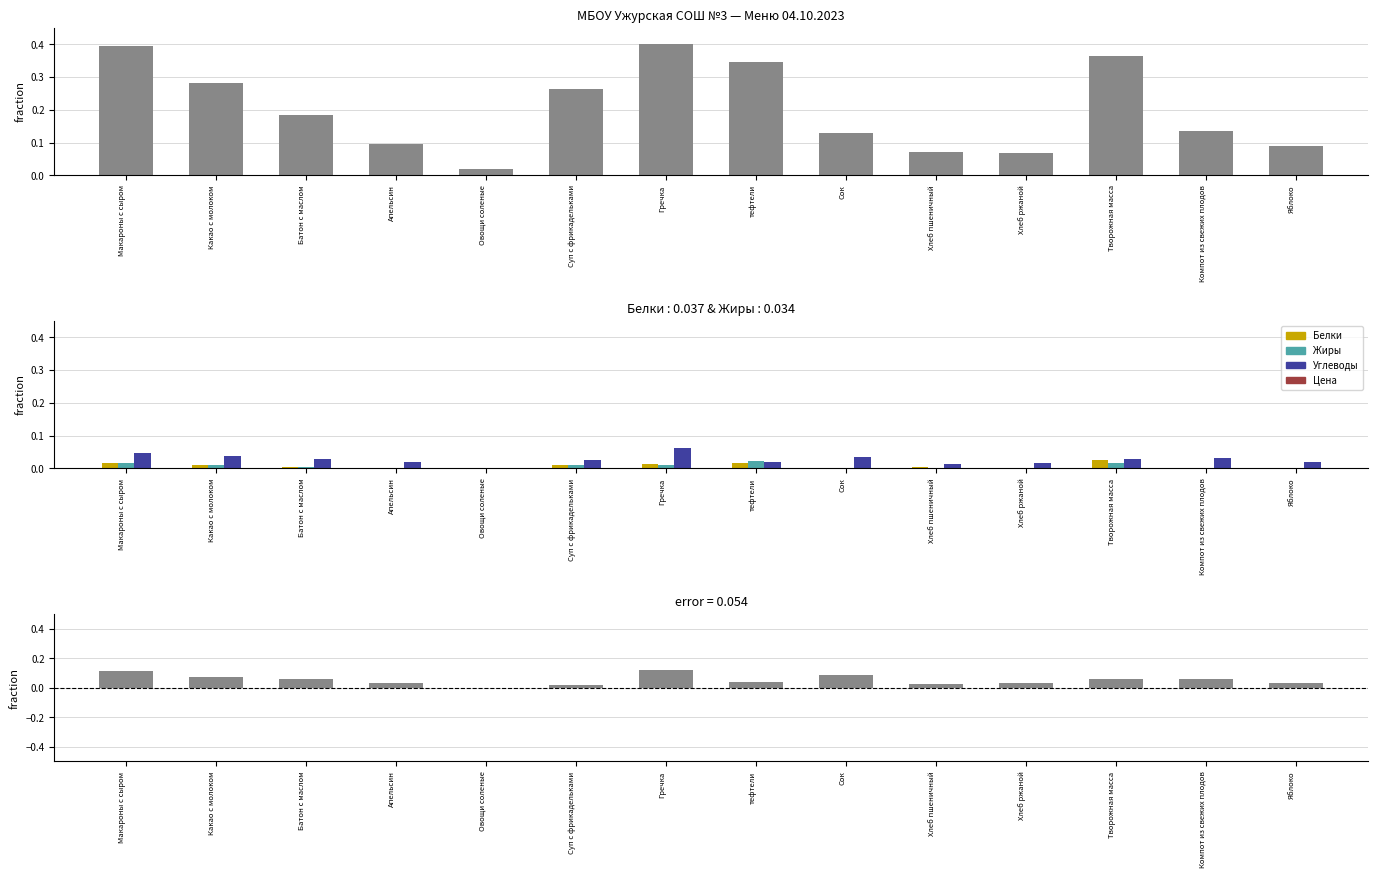

How many bars are there in total?

70